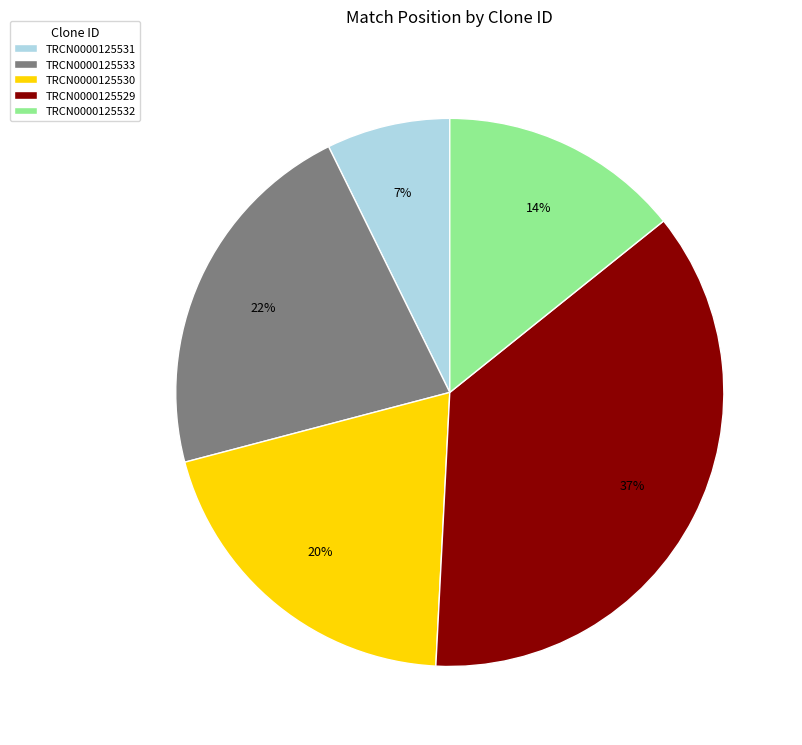

To the nearest percent, what portion does TRCN0000125530 represent?

20%